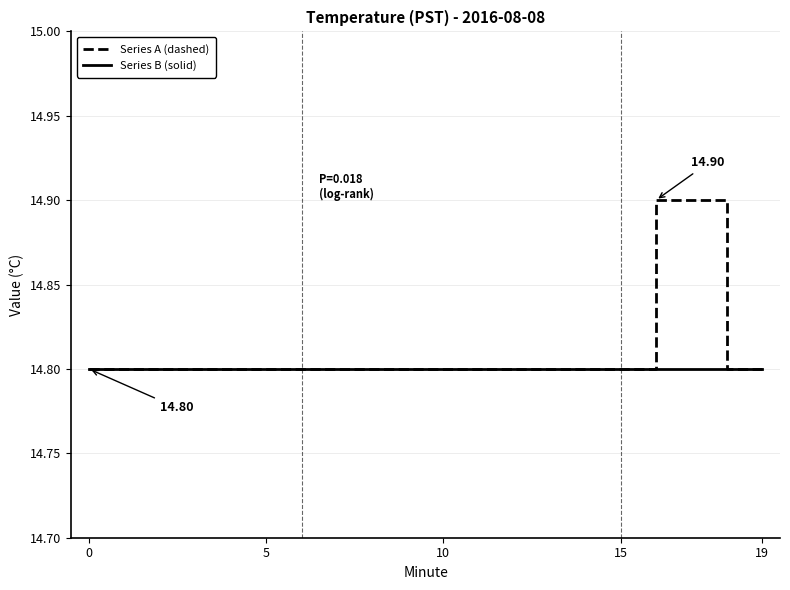

List the series in order of their peak value, highest first.

Series A (dashed), Series B (solid)